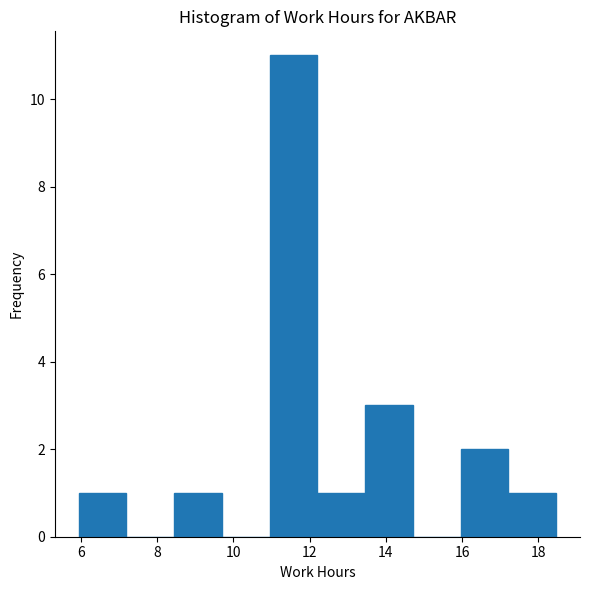

How tall is the bar that spans 12.2 to 13.4 on the x-axis? Neither the bar edges nor the heights are printed on the chart, so give them approximately, as read against the axes.

1